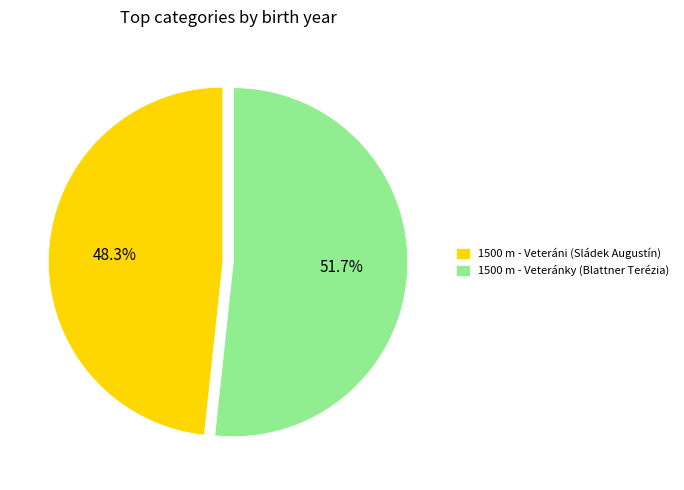

The 1500 m - Veteránky (Blattner Terézia) slice represents 52% of the pie. True or false?

True